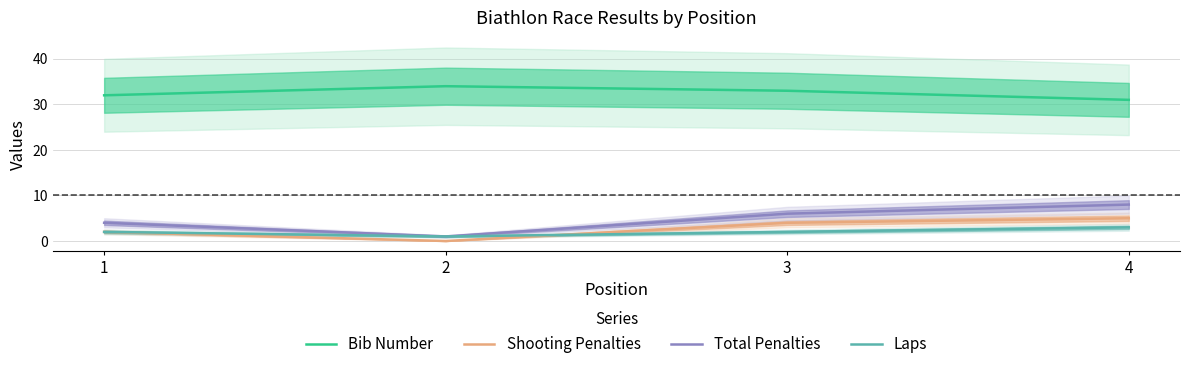

At which label does S first exceed 4?

4